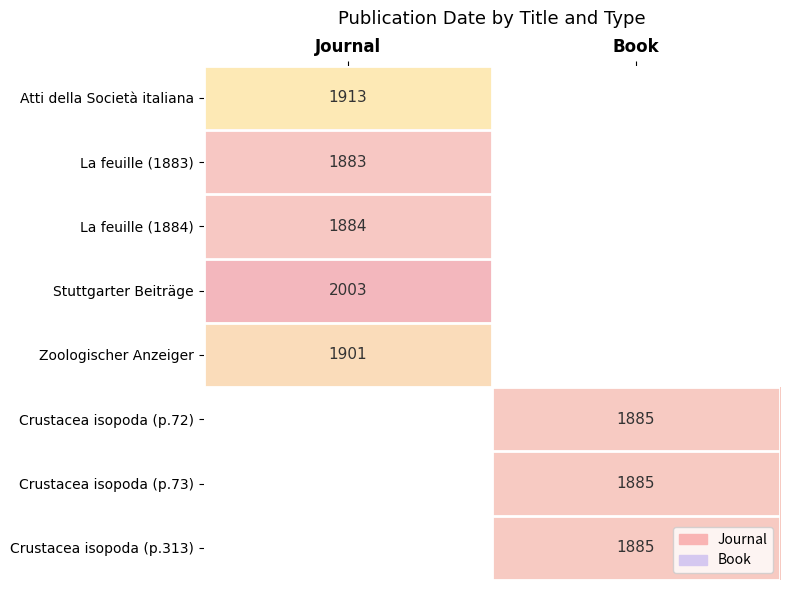

True or false: Crustacea isopoda (p.72) has a value of 1885 at Book.

True